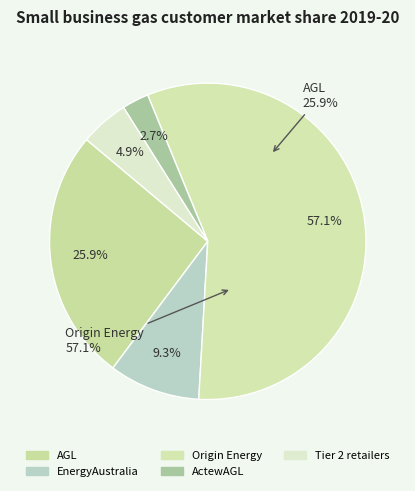

Combined, what portion of the pie is EnergyAustralia and ActewAGL?

12.1%